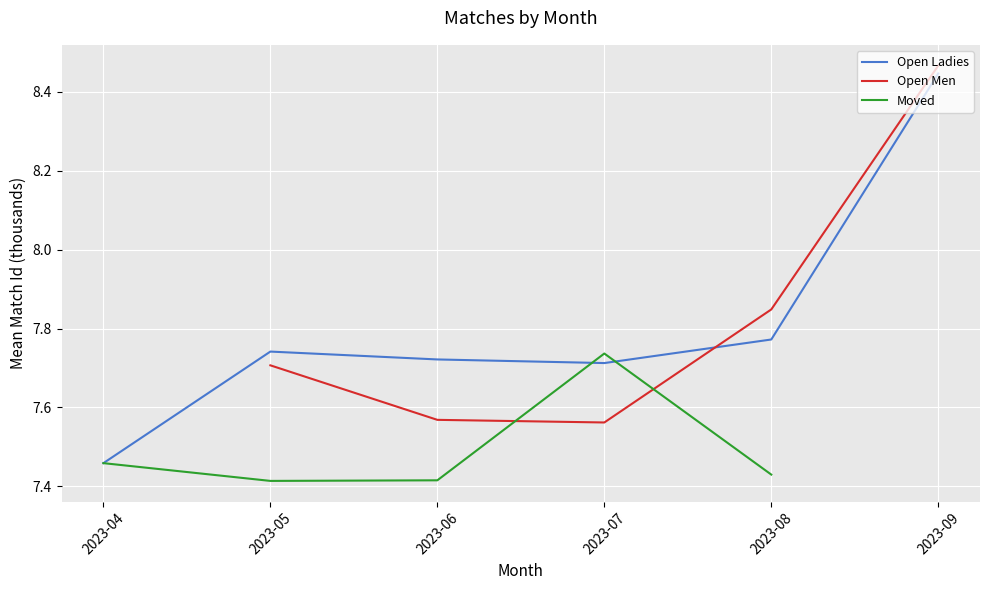

Which category has the lowest value in the Open Ladies series?

2023-04